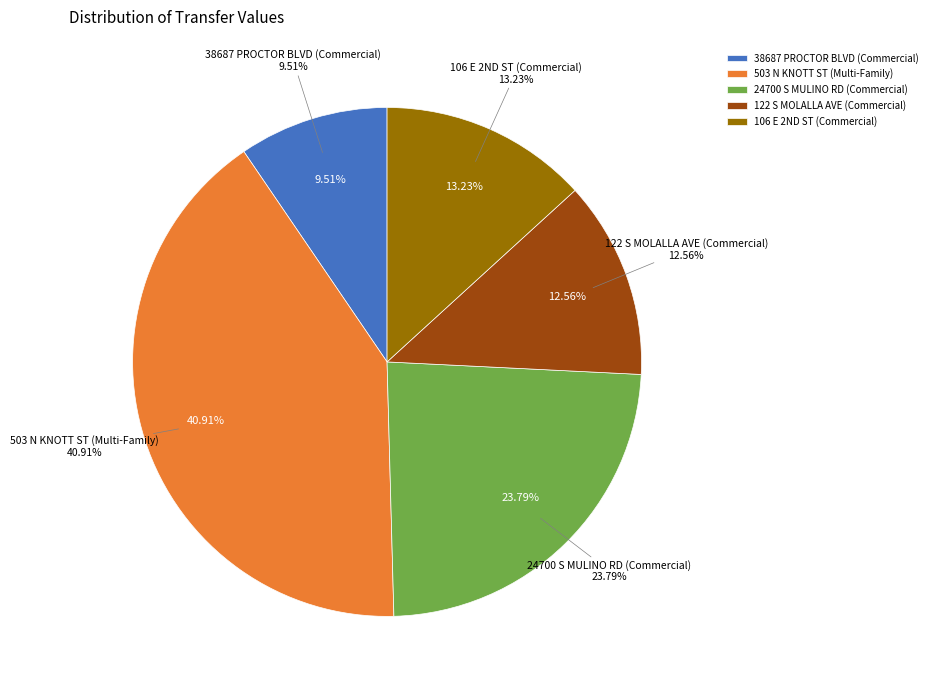

Does 38687 PROCTOR BLVD (Commercial) account for over 50% of the chart?

No